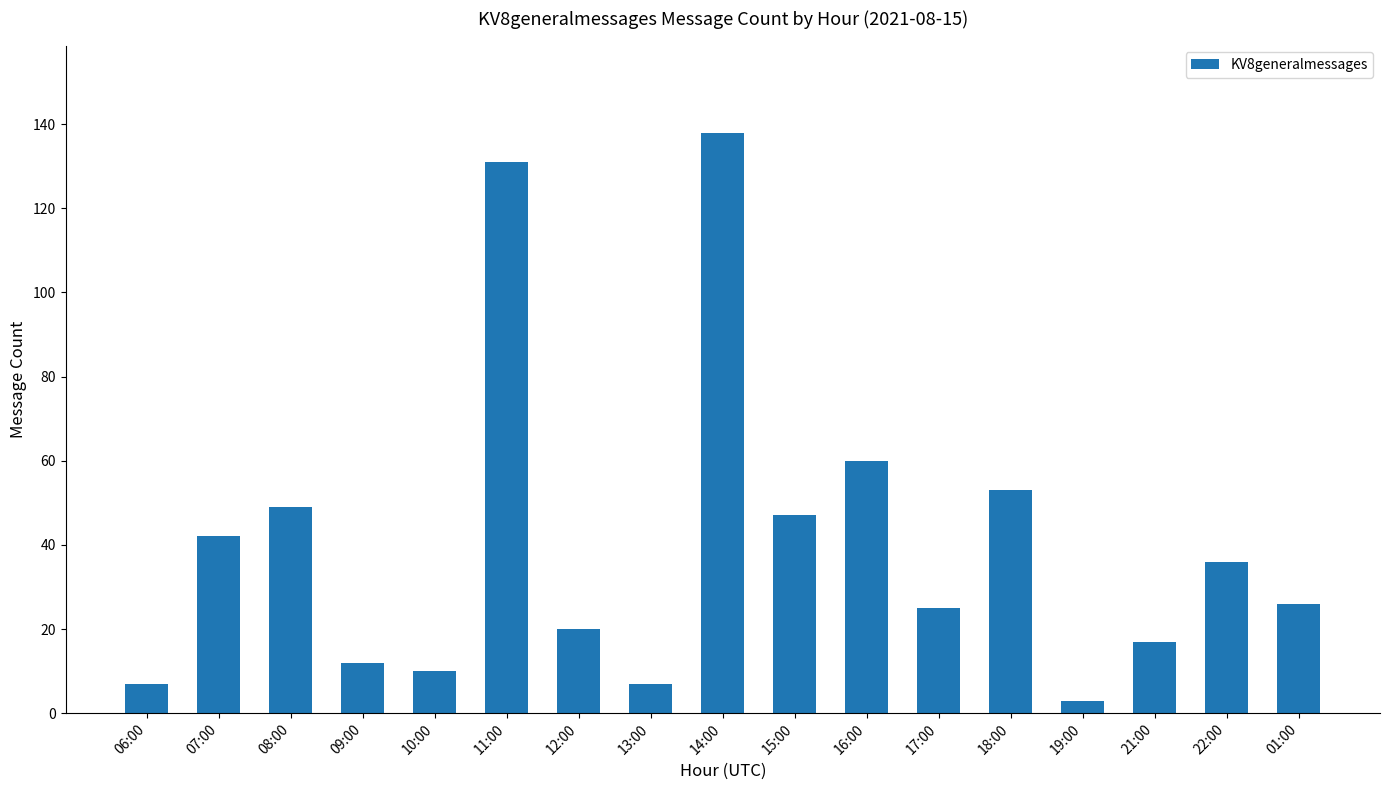

Reading left to right, extract all data points from this chart.

06:00=7	07:00=42	08:00=49	09:00=12	10:00=10	11:00=131	12:00=20	13:00=7	14:00=138	15:00=47	16:00=60	17:00=25	18:00=53	19:00=3	21:00=17	22:00=36	01:00=26